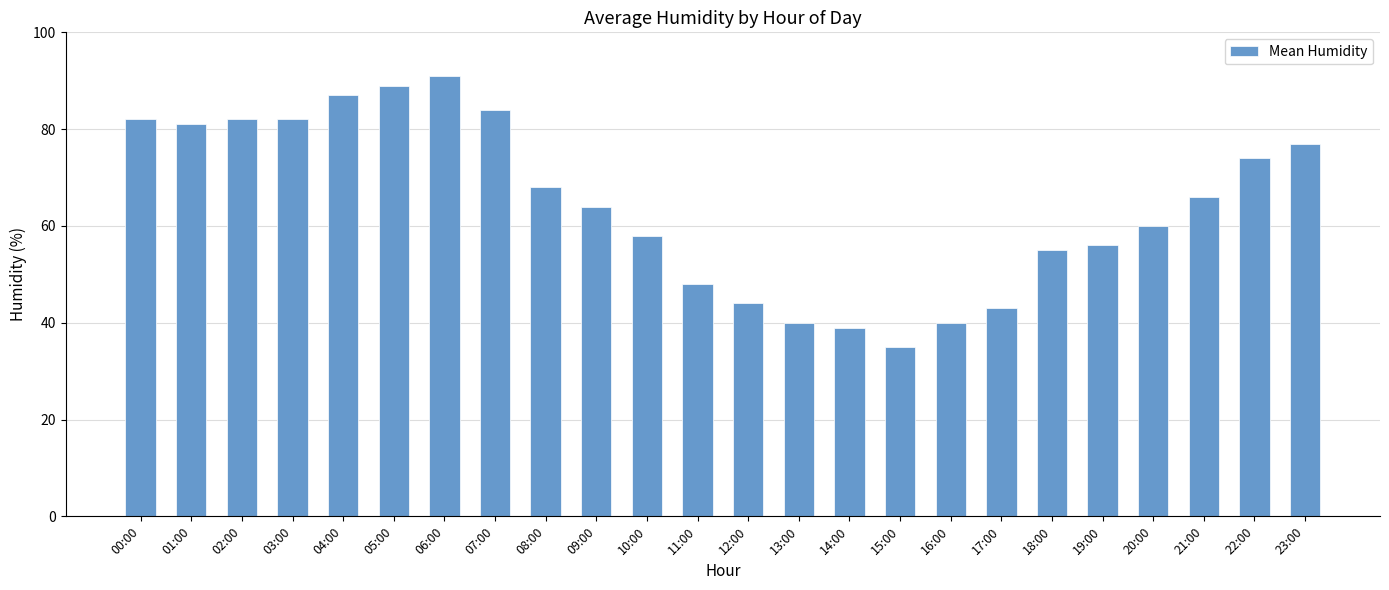

What is the change in value from 18:00 to 20:00?

+5